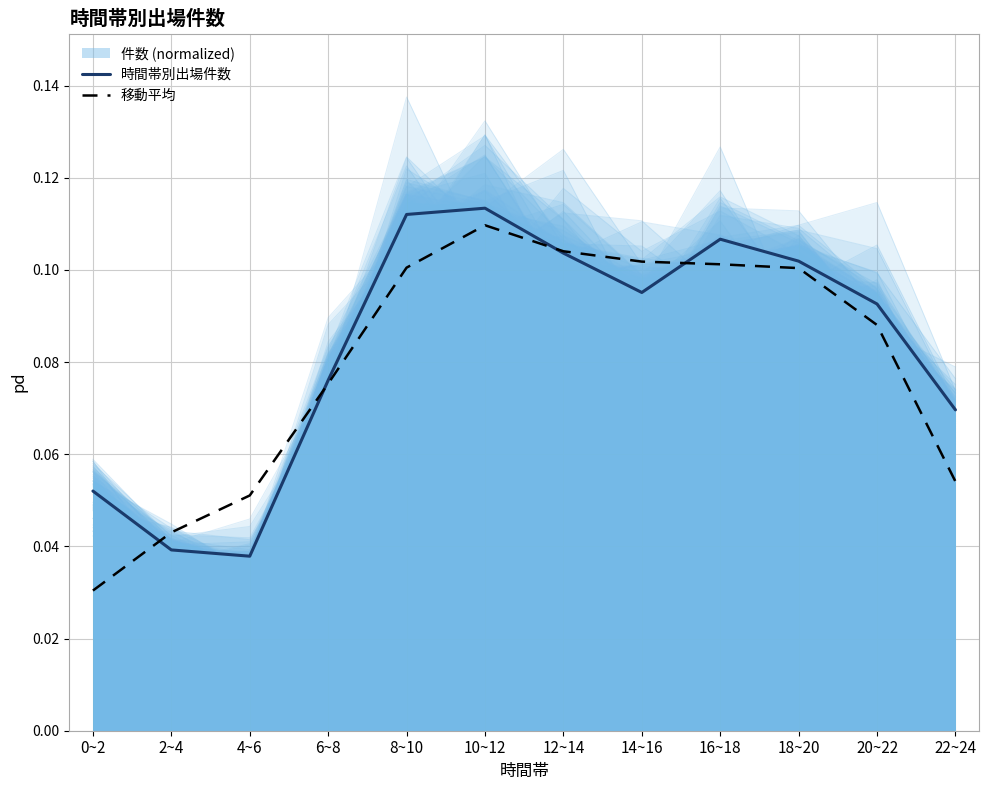

Rank the series by their average value, from lowest to highest.

移動平均, 時間帯別出場件数